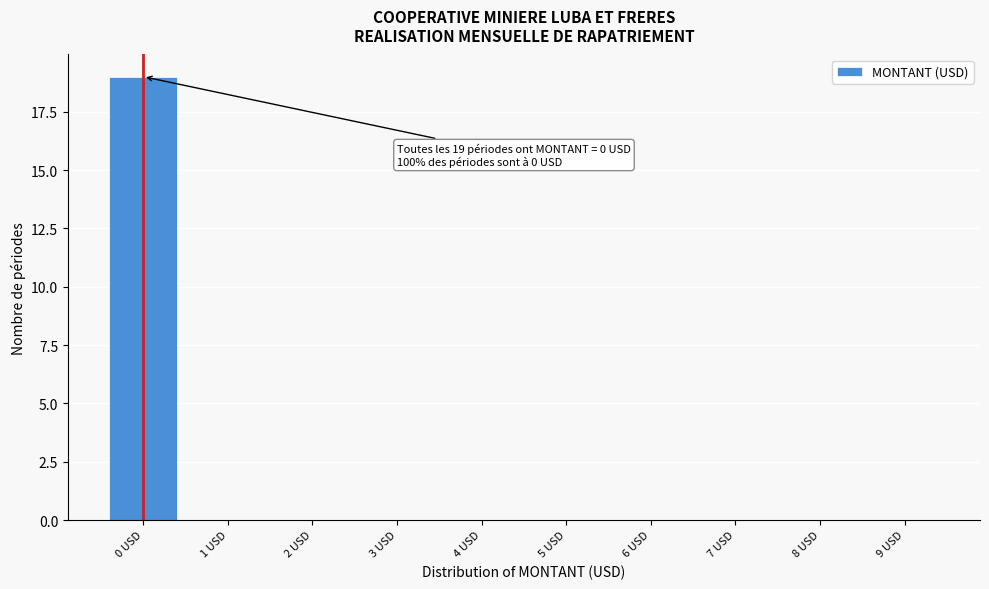

Reading left to right, transcribe all the data shown in this chart.

0 USD=19	1 USD=0	2 USD=0	3 USD=0	4 USD=0	5 USD=0	6 USD=0	7 USD=0	8 USD=0	9 USD=0